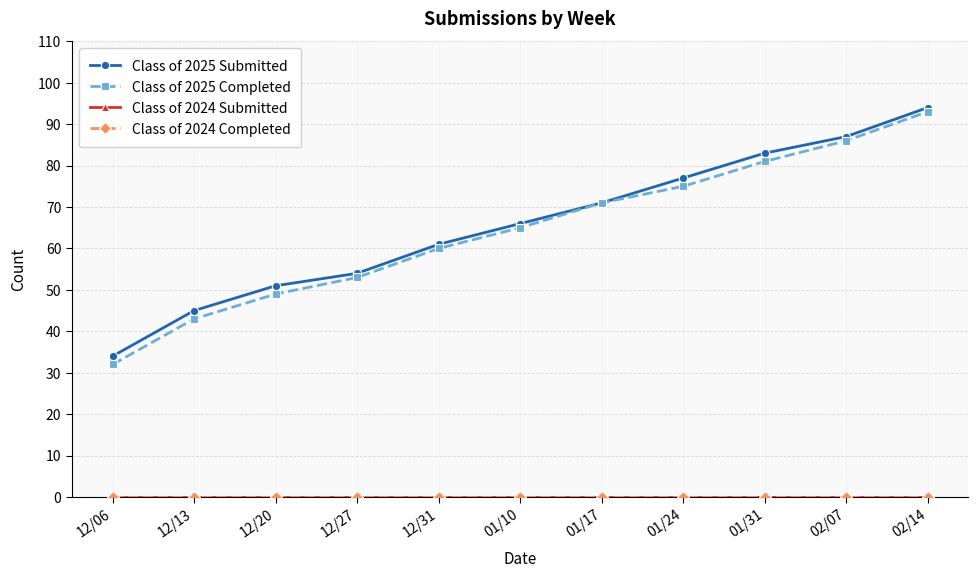

Does the chart have visible grid lines?

Yes